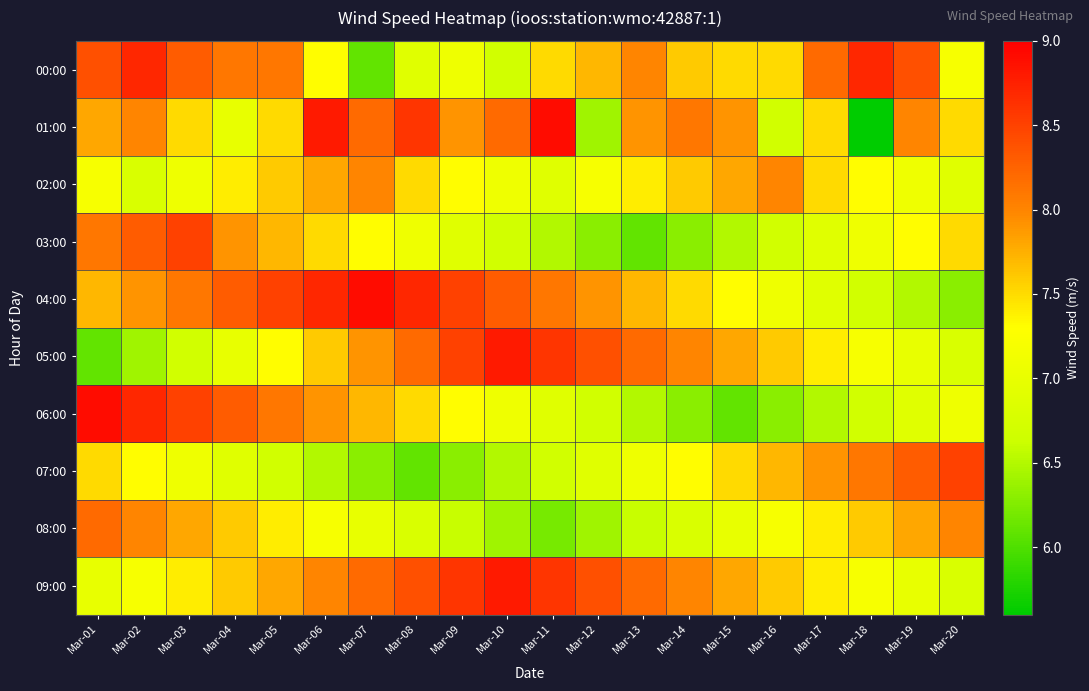

Which series has the largest total across all categories?

09:00